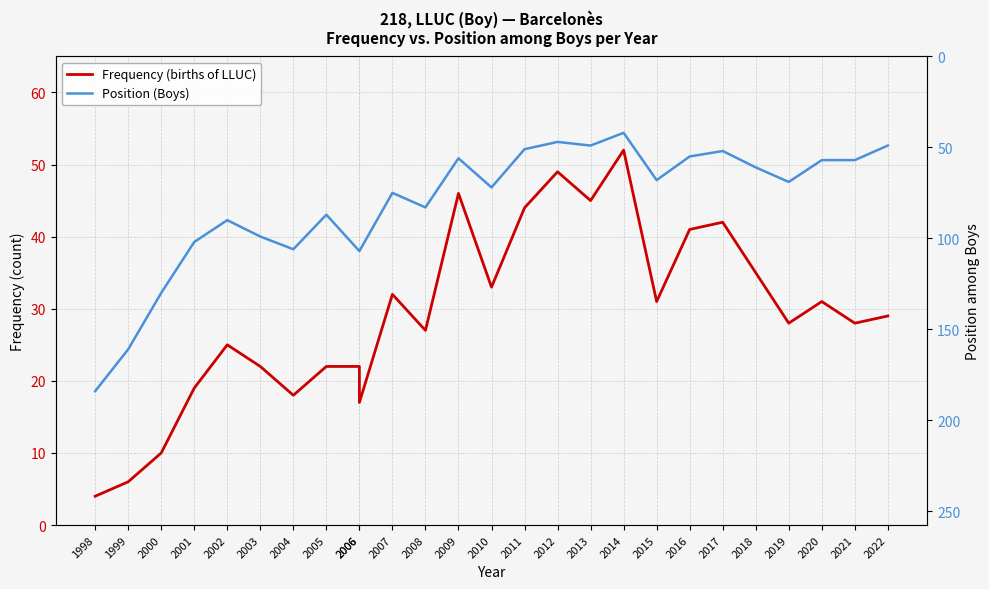

What is the average value of the Frequency (births of LLUC) series?

29